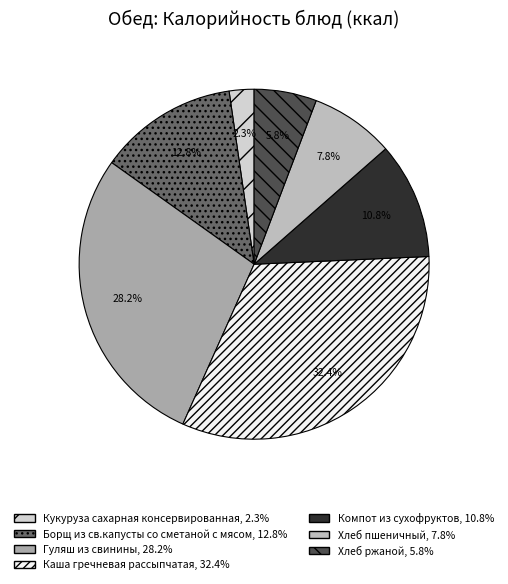

What is the total percentage of Компот из сухофруктов and Борщ из св.капусты со сметаной с мясом?

23.6%